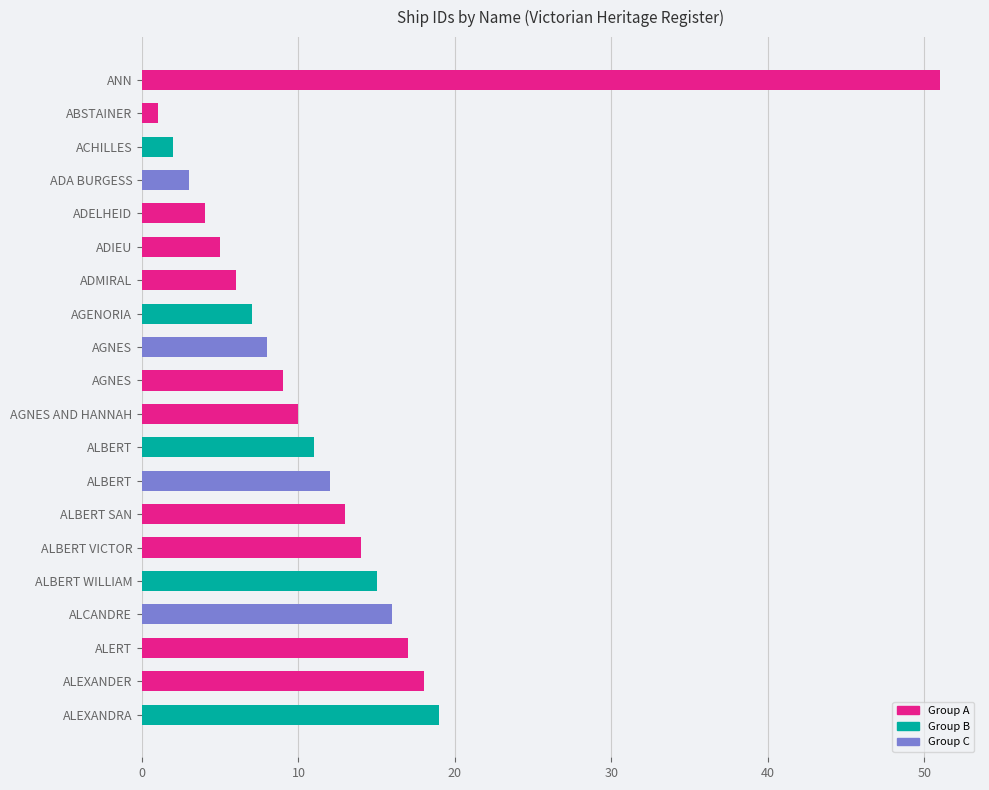

Are the bars grouped side by side (vs. stacked)?

No